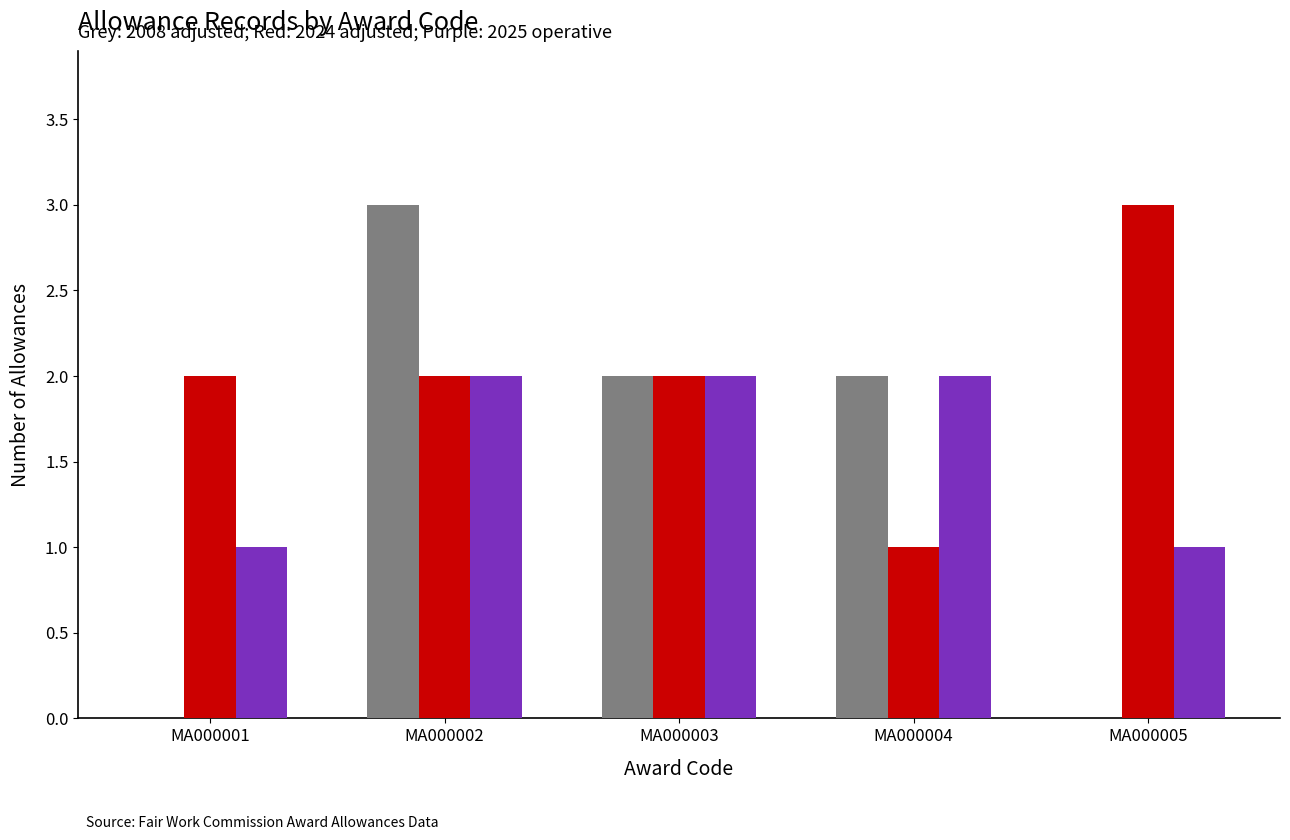

What is the greatest value displayed?

3